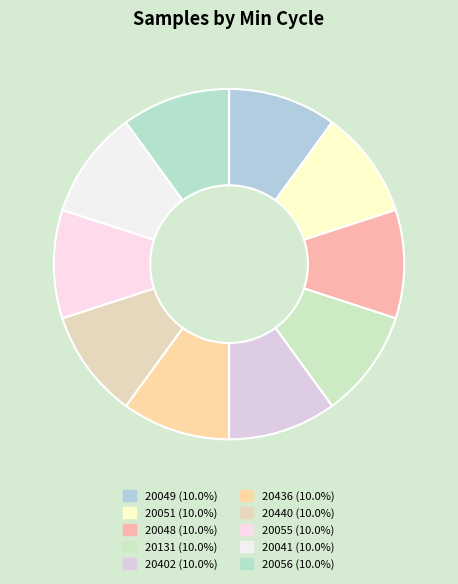

Count the number of slices in the pie.

10